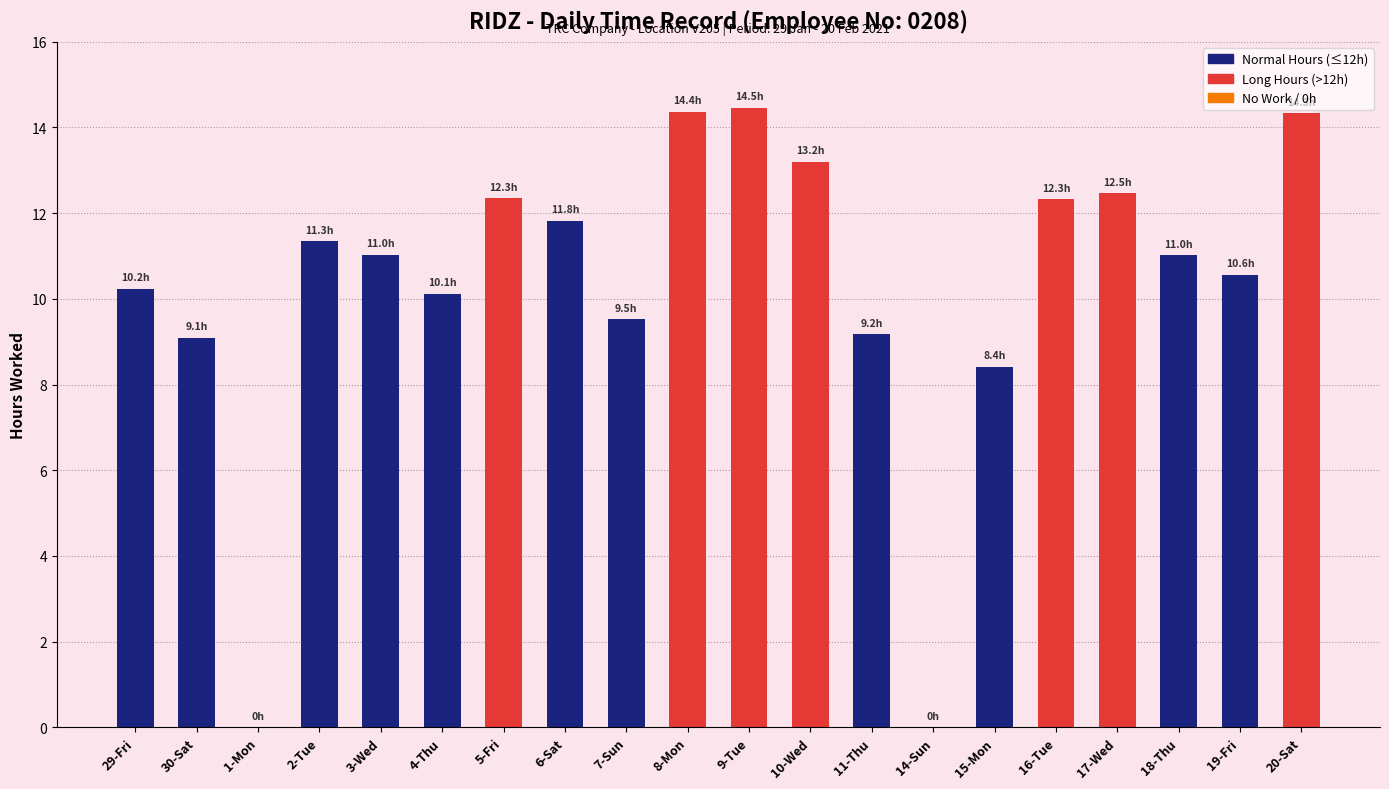

What value does the data have at 9-Tue?

14.5